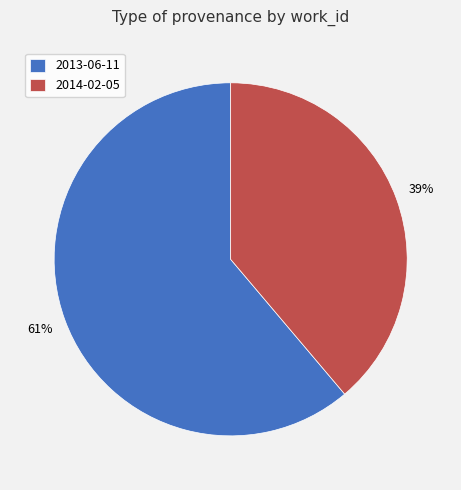

What is the ratio of the value at 2014-02-05 to the value at 2013-06-11?

0.6